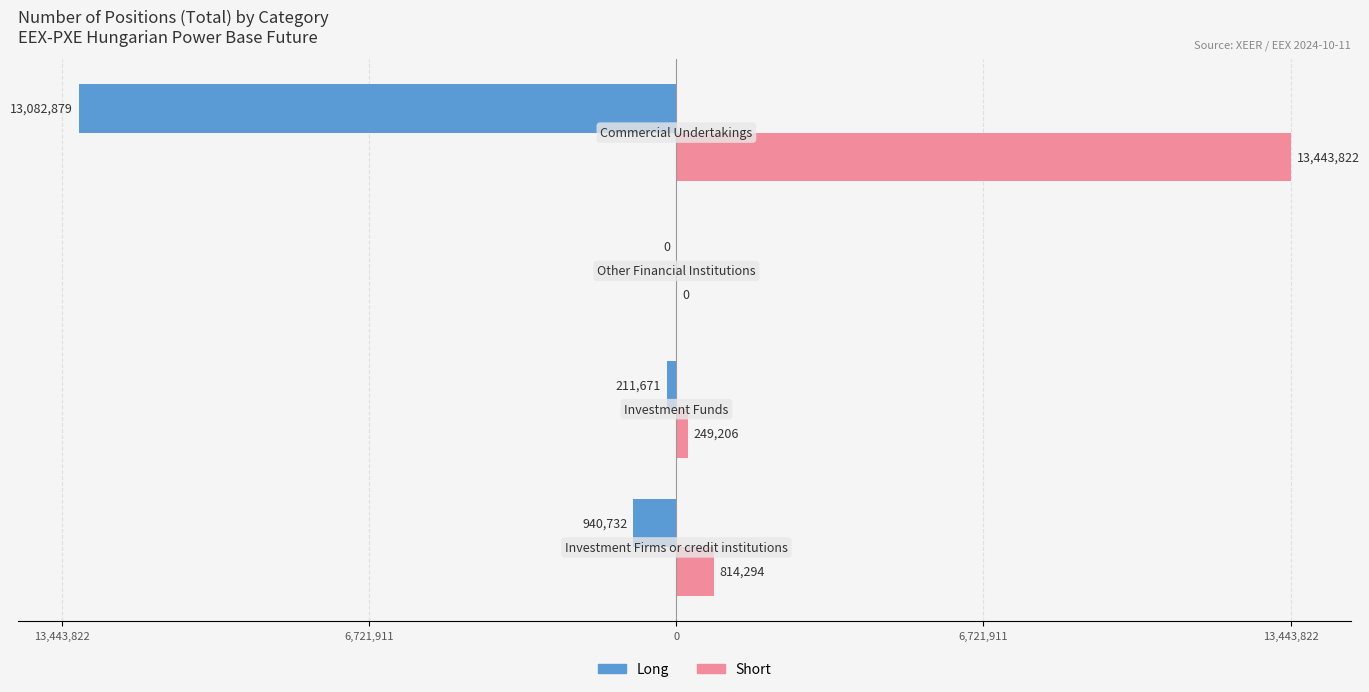

What is the difference between the maximum and minimum values in the Short series?

13443822